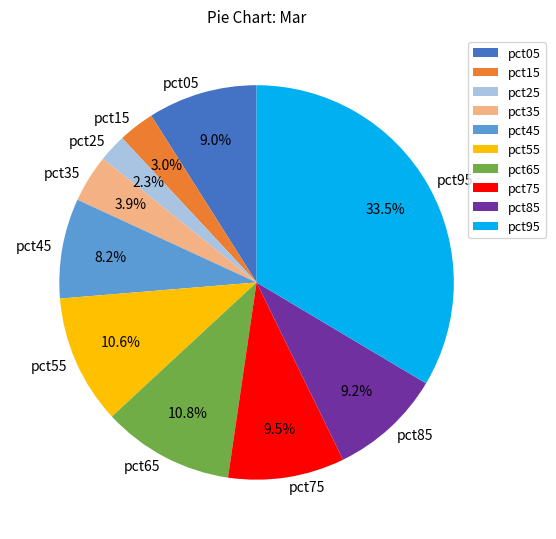

Does pct05 represent more than half of the total?

No